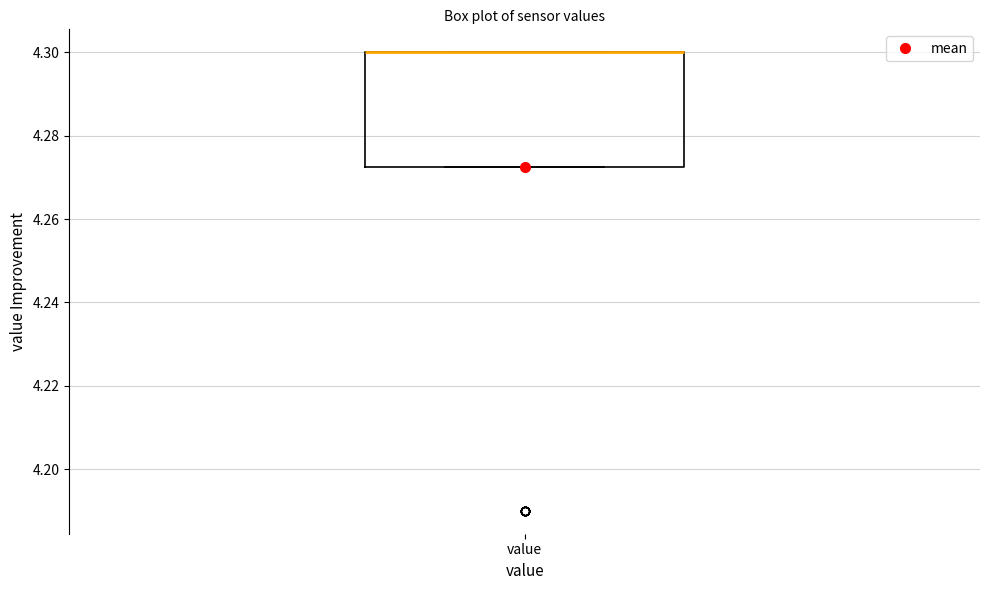

Transcribe this box plot: give where the median line is, the range the box spans, and where the two whiskers end, as read against the y-axis. The values are not printed on the chart, so give them approximately, as read against the axis.

median 4.300 (drawn on the box's upper edge), box 4.272 to 4.300, whiskers 4.272 to 4.300